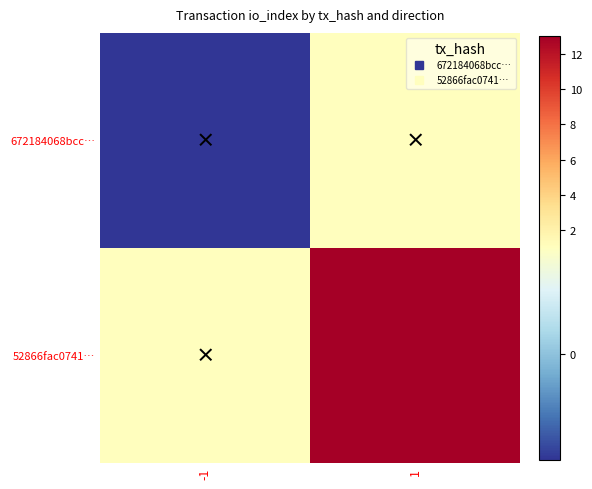

Reading right to left, list all the values displayed in this chart.

672184068bcc45456c594d30b014fdbf7b7d1b8: 1=1	-1=-1
52866fac07413c6b1cda12774bee631b7f2b021: 1=13	-1=1